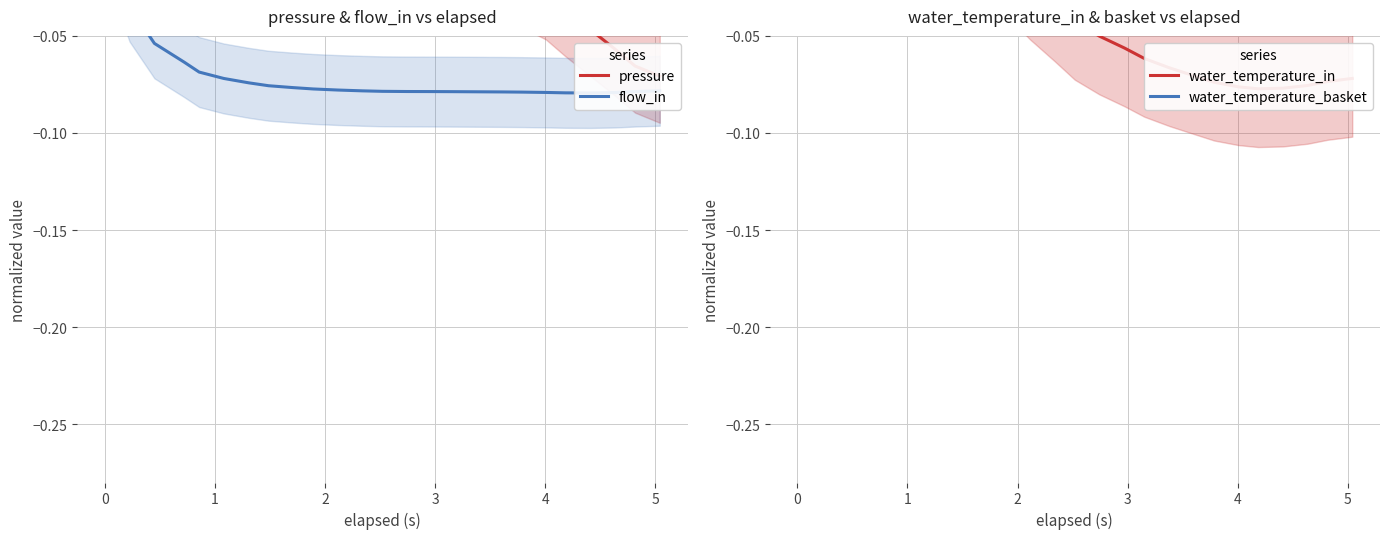

What is the greatest value displayed?

0.1